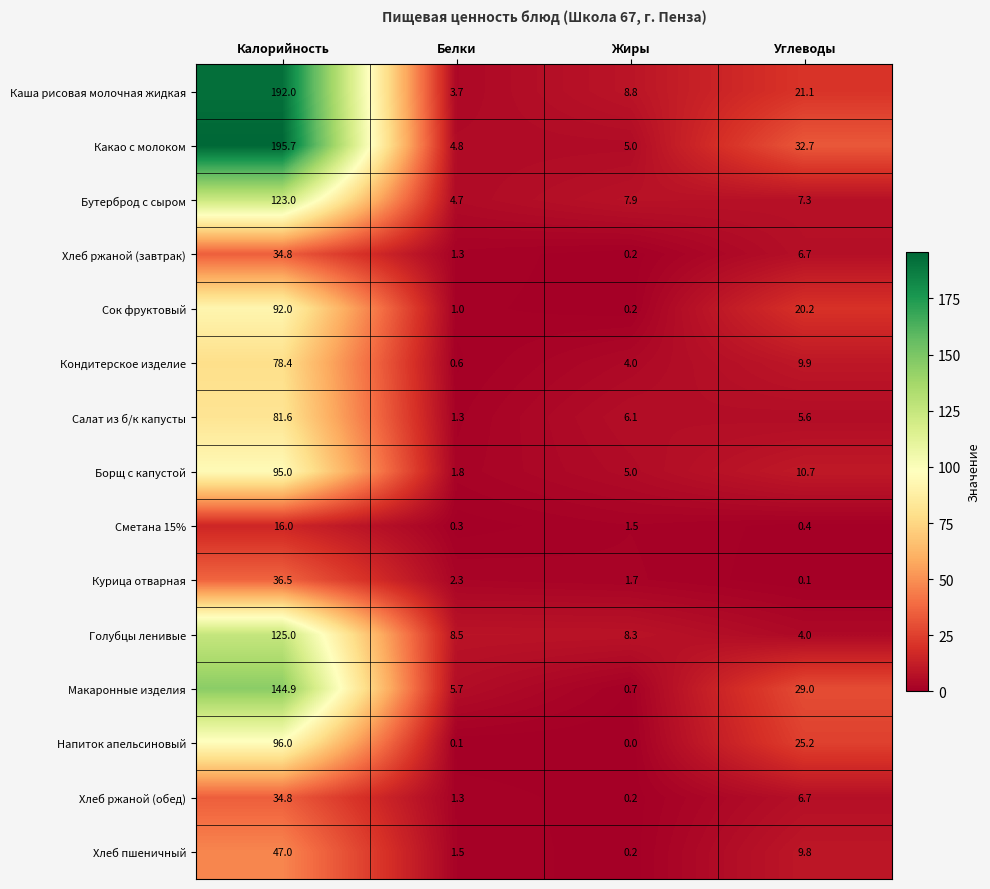

Is it true that Кондитерское изделие equals 12.9 at Углеводы?

False